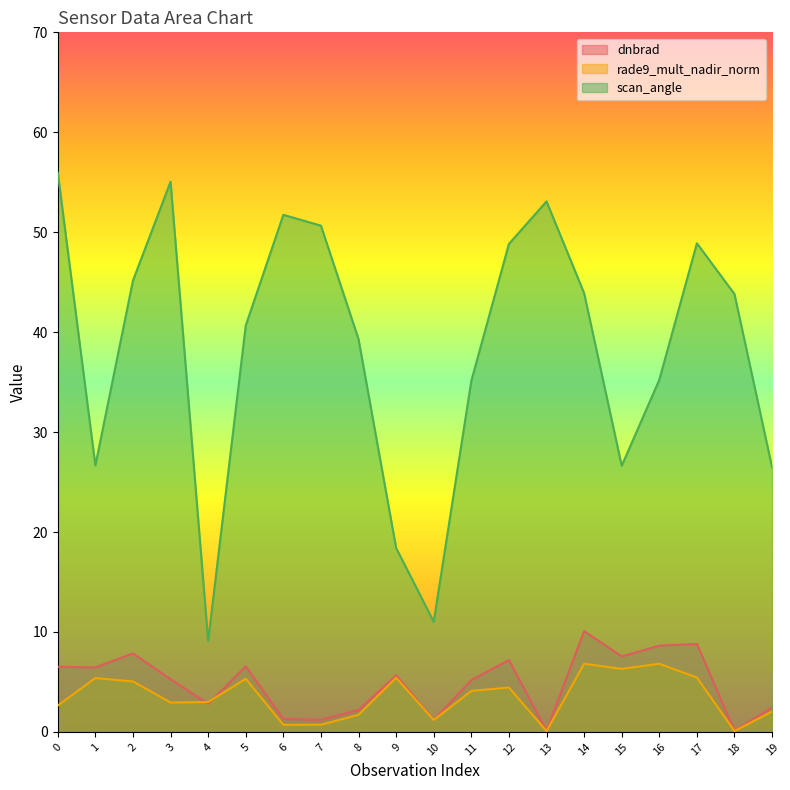

What is the difference between the scan_angle values at 19 and 16?

8.8